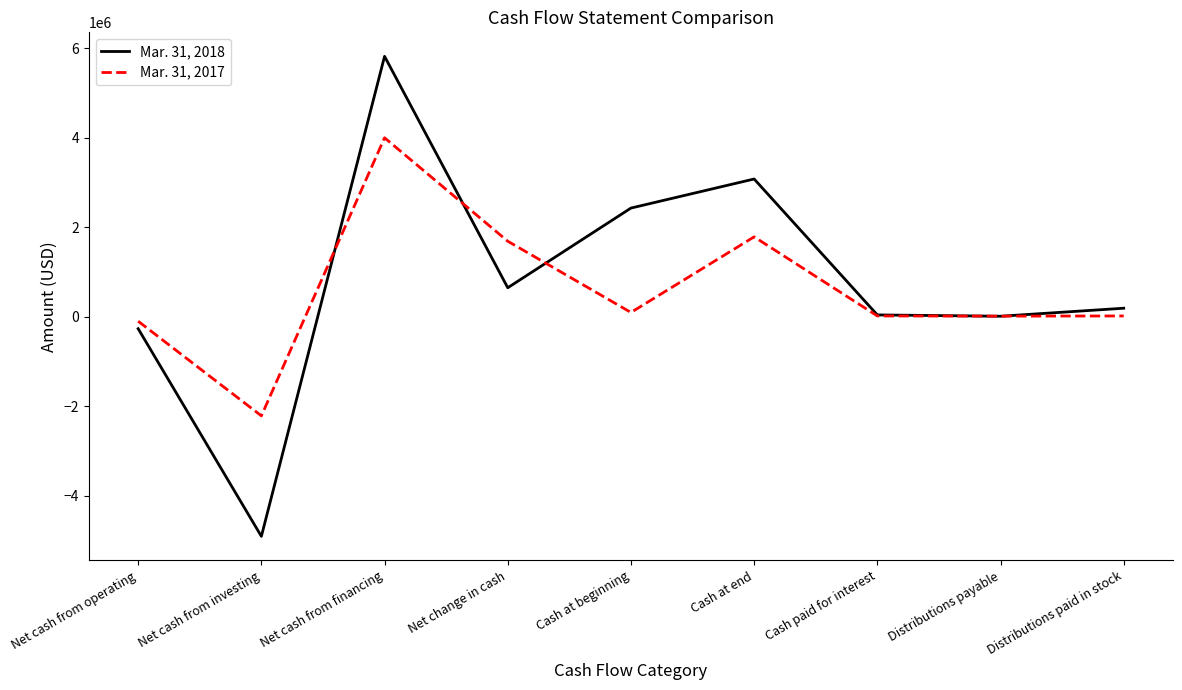

How many lines are shown in the chart?

2